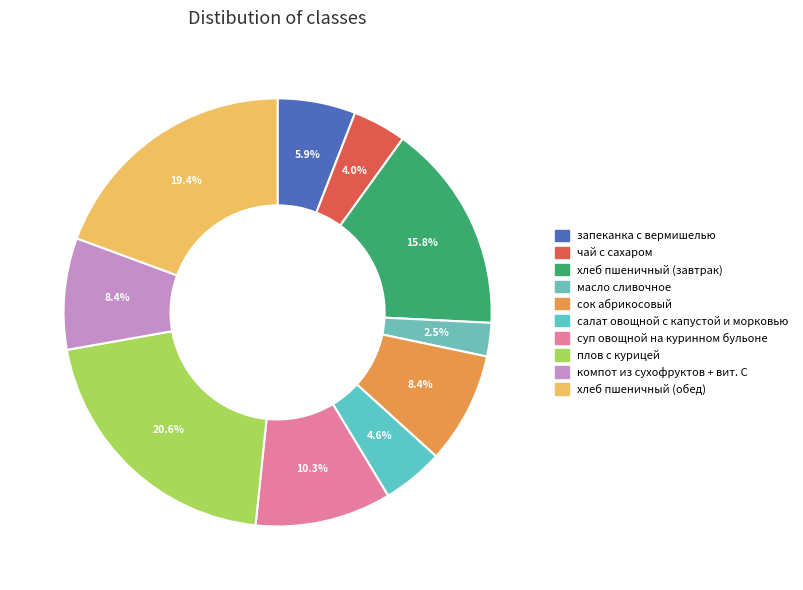

Is there a majority slice in this chart?

No